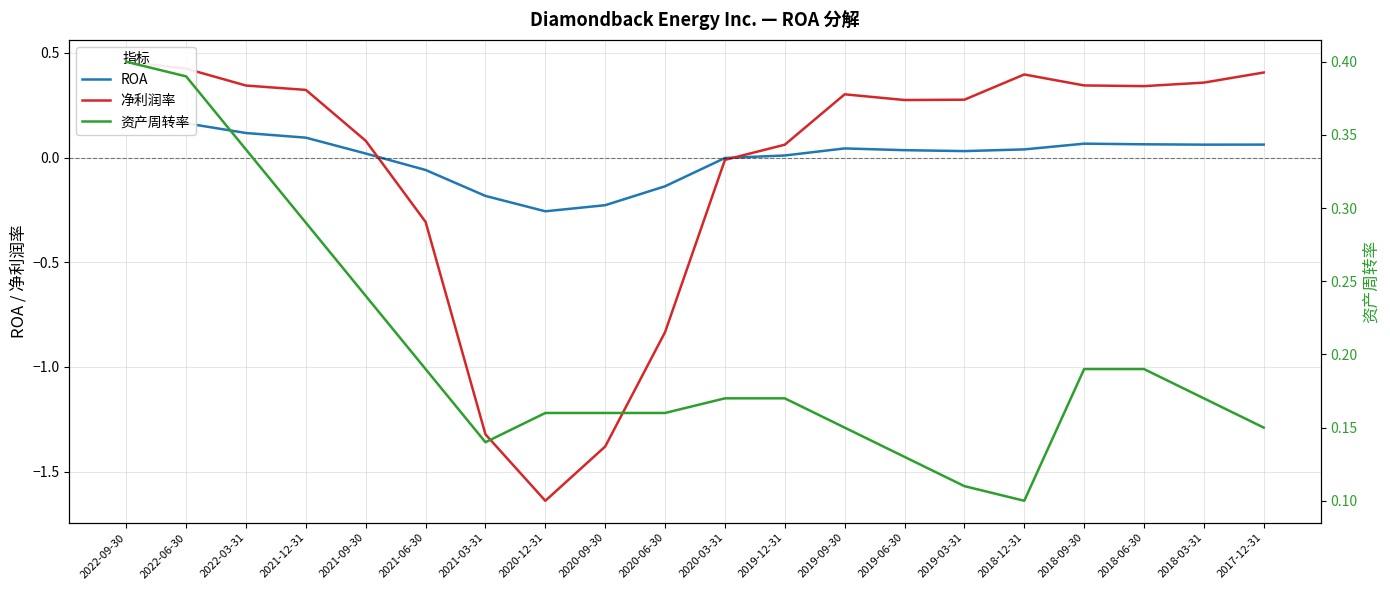

How many interior local valleys does the 资产周转率 series have?

2